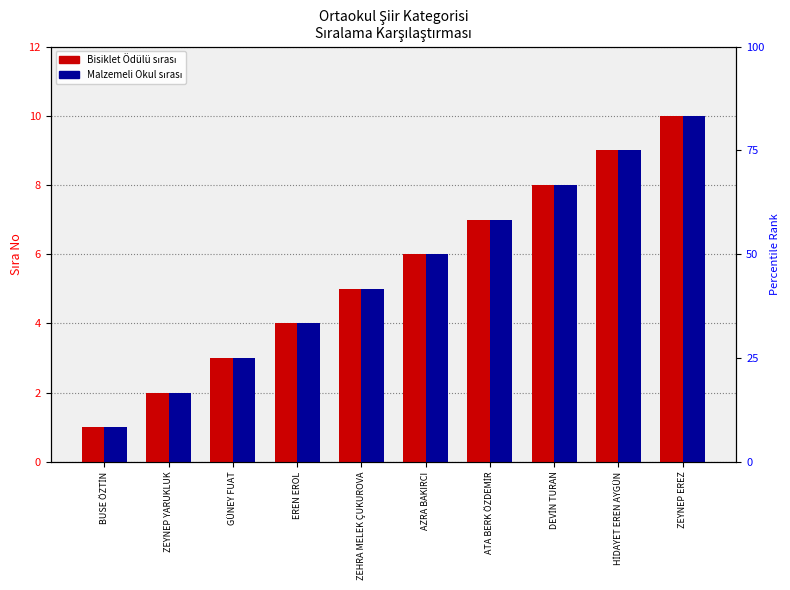

Between EREN EROL and ATA BERK ÖZDEMİR, which is larger?

ATA BERK ÖZDEMİR